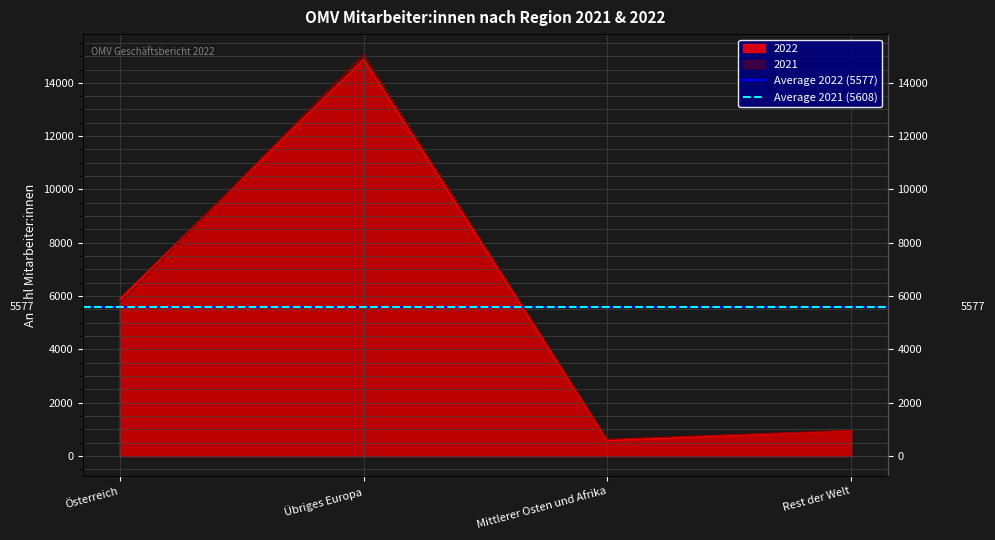

What is the difference between the highest and lowest values at Übriges Europa?

31.5